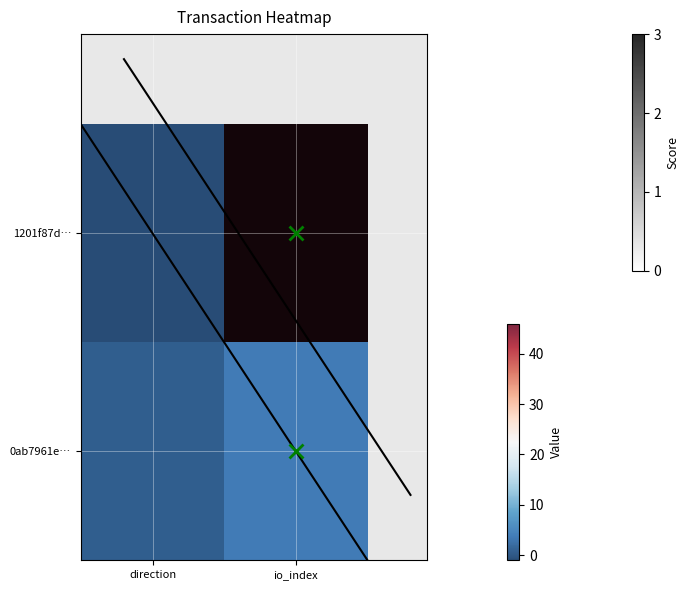

True or false: 0ab7961e… has a value of 1 at direction.

False